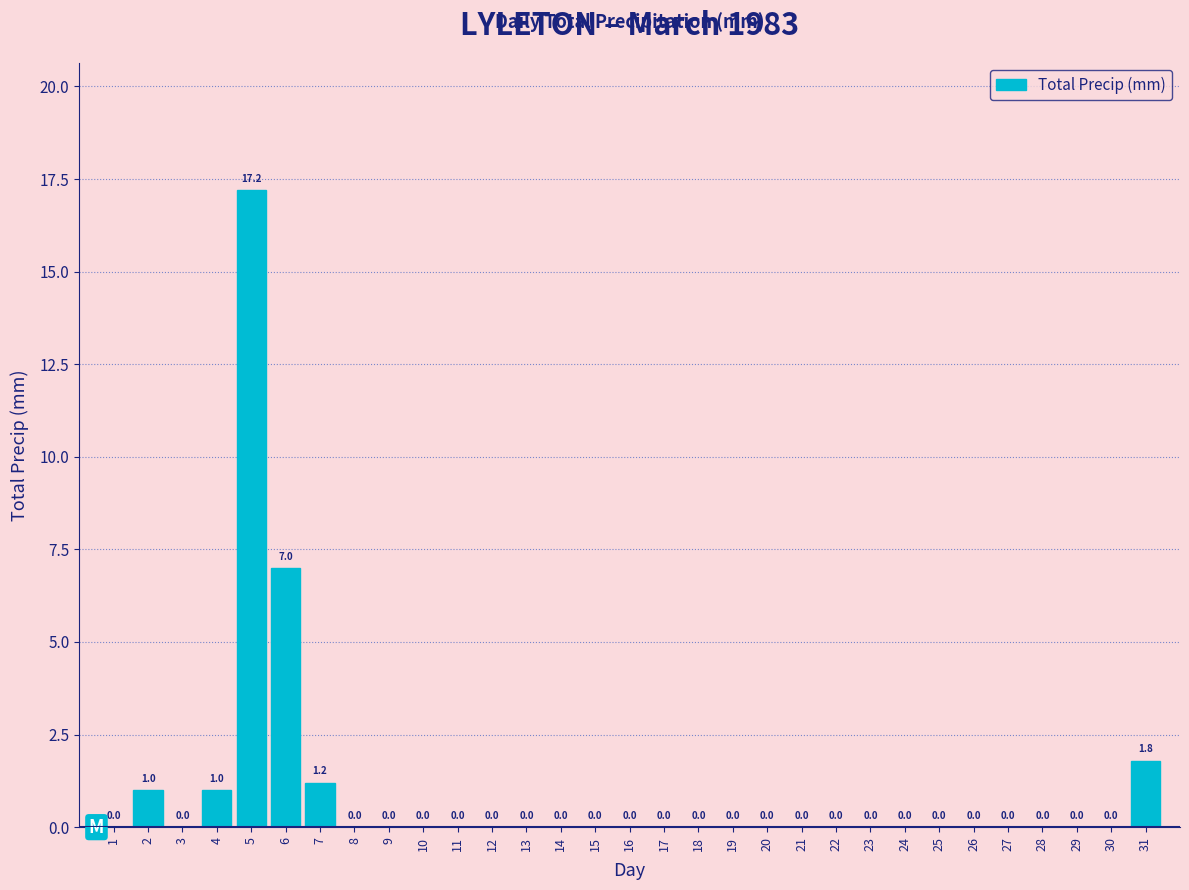

How tall is the bar that spans 4.5 to 5.5 on the x-axis?

17.2